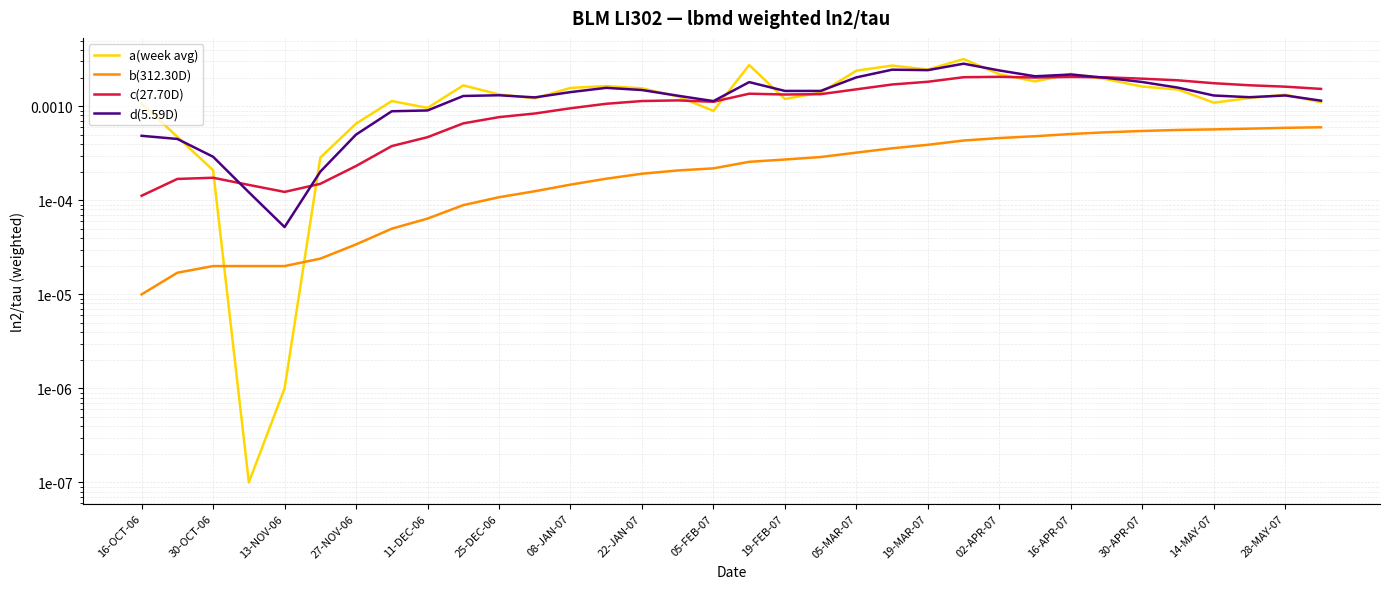

True or false: c(27.70D) has more than 1 points higher than both neighbors.

True